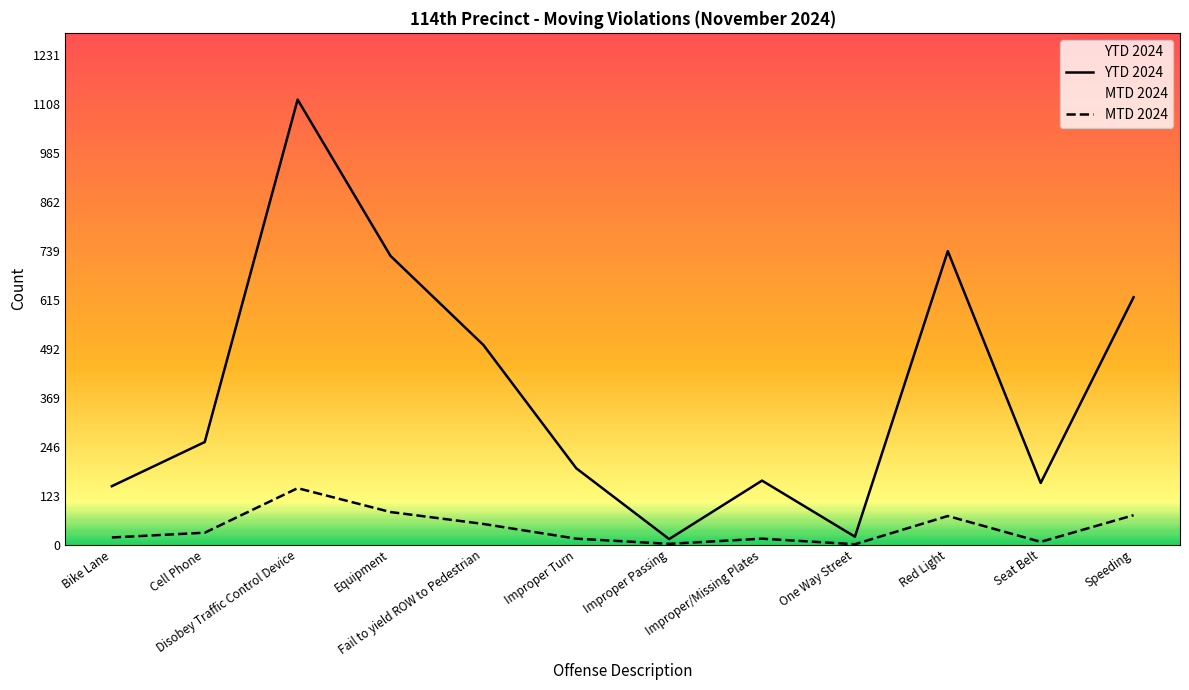

What is the sum of all YTD 2024 values?

4654